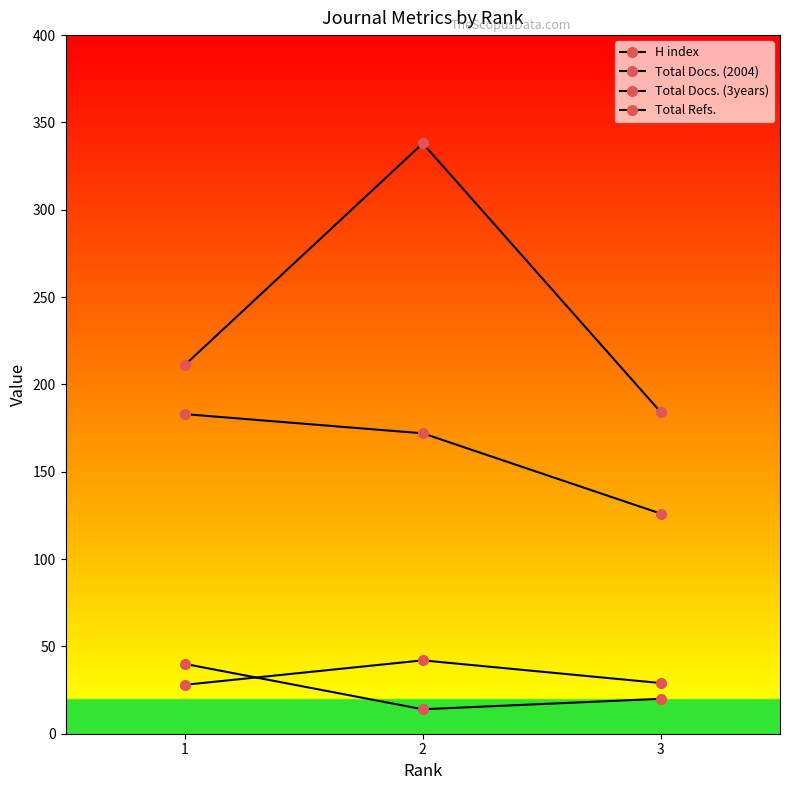

At how many categories does at least one series exceed 323?

1